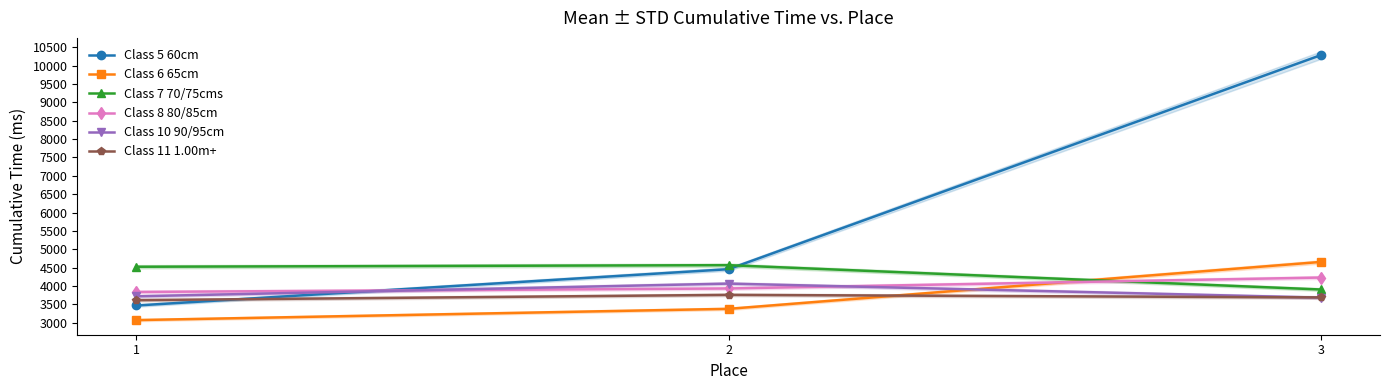

Reading right to left, extract all data points from this chart.

Class 5 60cm: 3=10288	2=4456	1=3466
Class 6 65cm: 3=4653	2=3375	1=3068
Class 7 70/75cms: 3=3902	2=4565	1=4522
Class 8 80/85cm: 3=4228	2=3930	1=3835
Class 10 90/95cm: 3=3680	2=4063	1=3716
Class 11 1.00m+: 3=3686	2=3756	1=3611